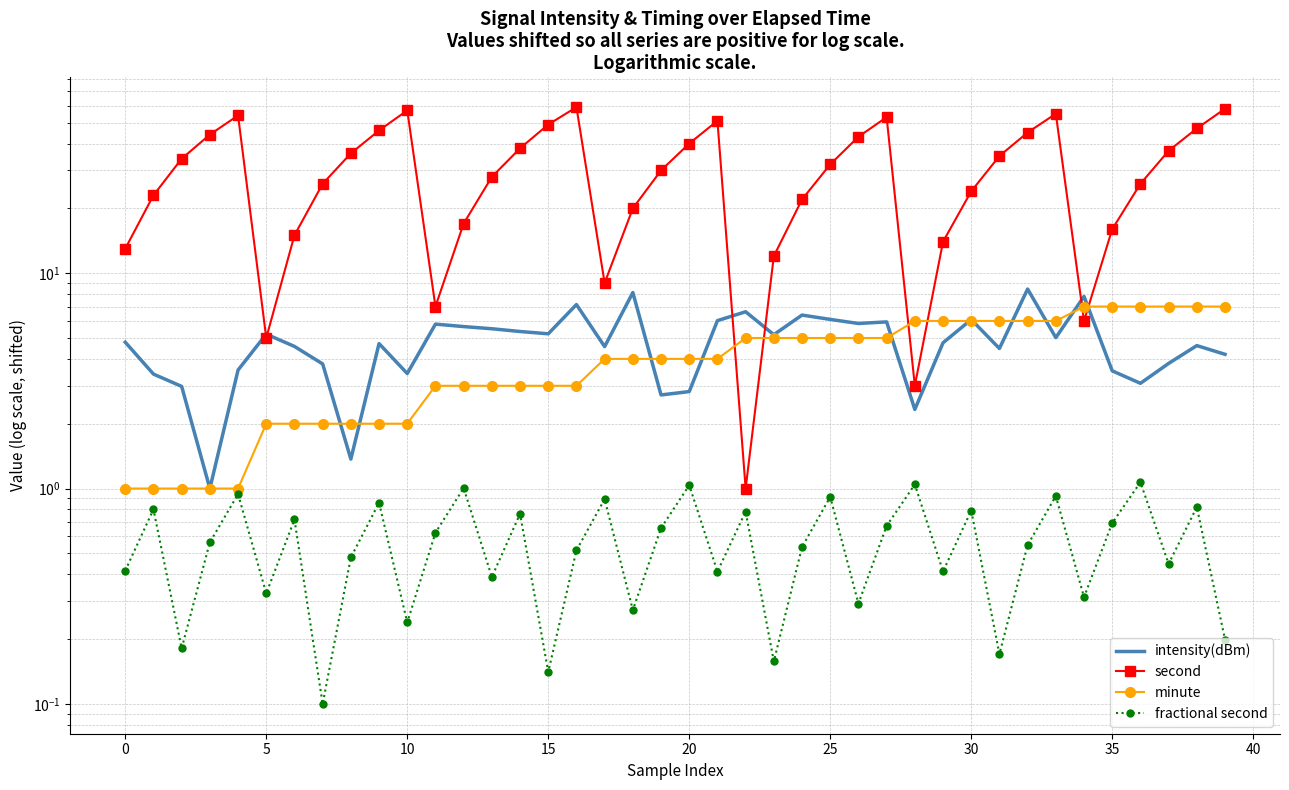

Is it true that intensity(dBm) equals 2.3 at 28?

True